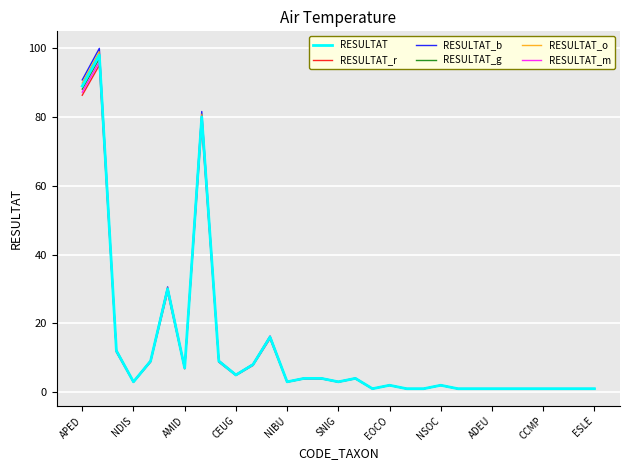

Which series has the largest range (max minus min)?

RESULTAT_b